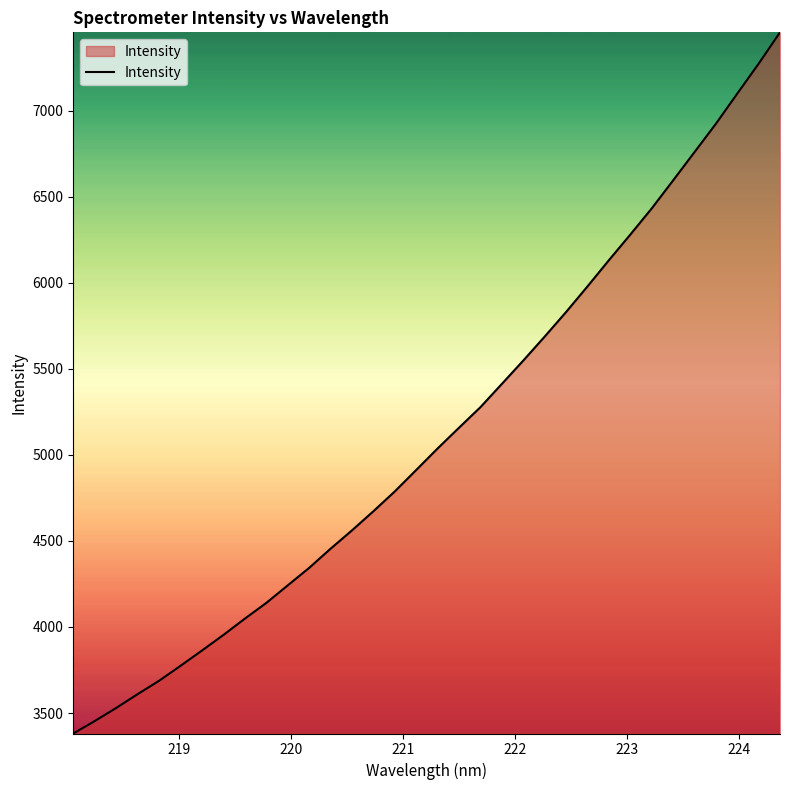

What is the difference between the second highest and second lowest values?

3818.4